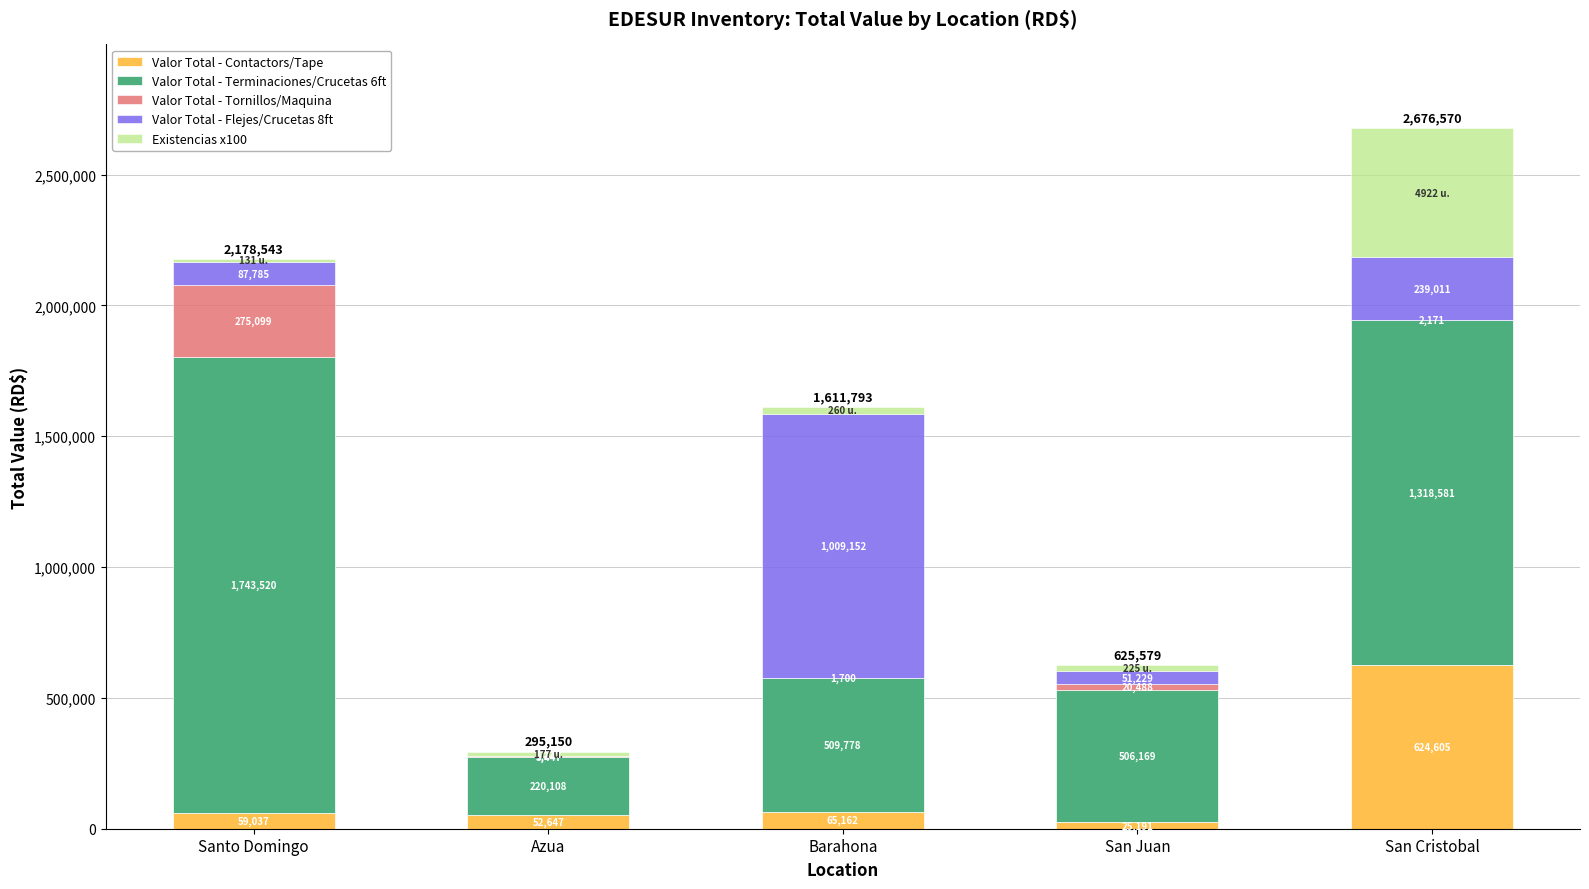

At which label does Valor Total - Contactors/Tape reach its peak?

San Cristobal